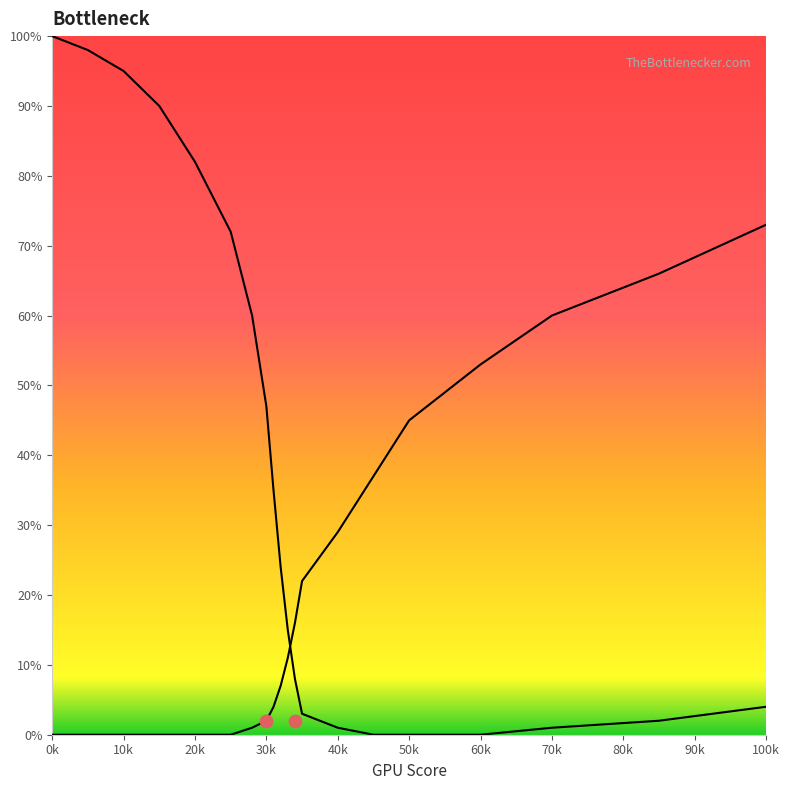

At which category is the sum across all series the highest?

0k